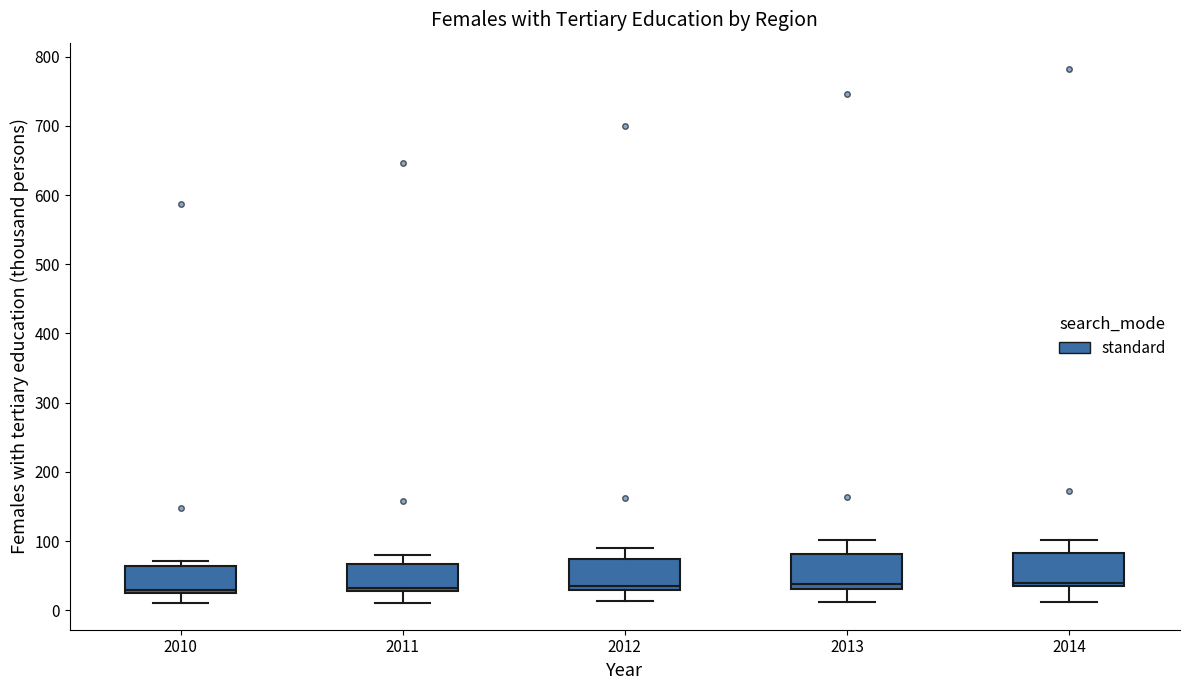

Reading left to right, transcribe this box plot: for each box, give where its median line is, the range the box spans, and where its two whiskers end, as read against the y-axis. The values are not printed on the chart, so give them approximately, as read against the axis.

2010: median 30, box 20 to 60, whiskers 10 to 70
2011: median 30 (just above the box's lower edge), box 30 to 70, whiskers 10 to 80
2012: median 40, box 30 to 70, whiskers 10 to 90
2013: median 40, box 30 to 80, whiskers 10 to 100
2014: median 40 (just above the box's lower edge), box 40 to 80, whiskers 10 to 100